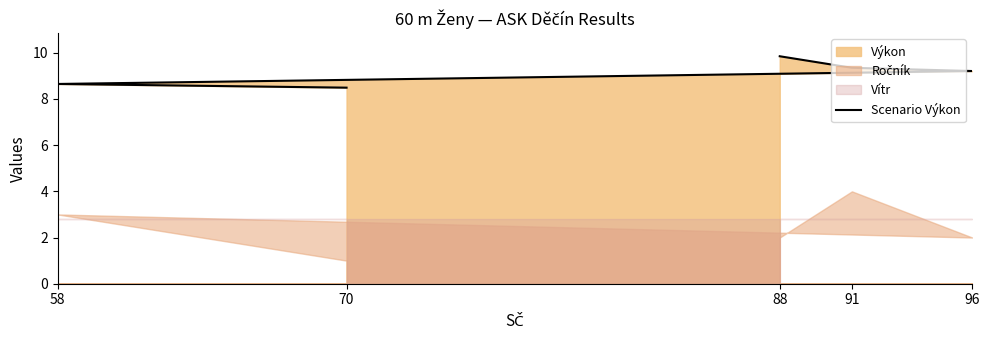

Is it true that the value at 91 is 5.6?

False